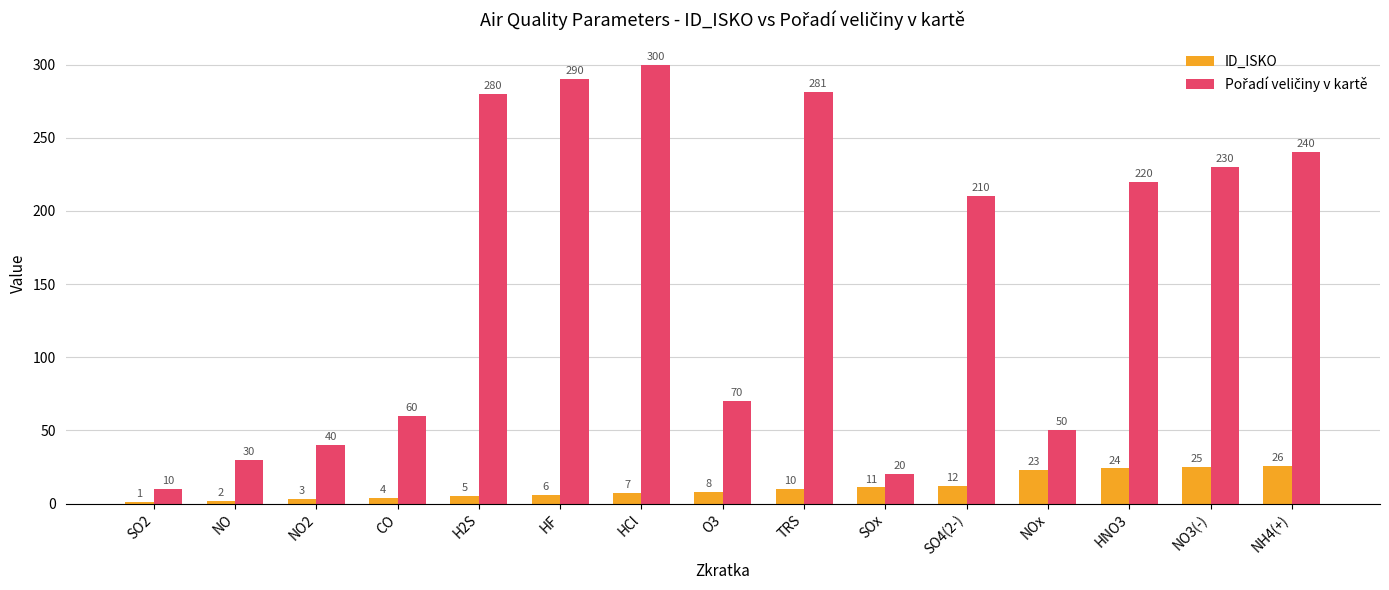

What is the smallest value displayed?

1